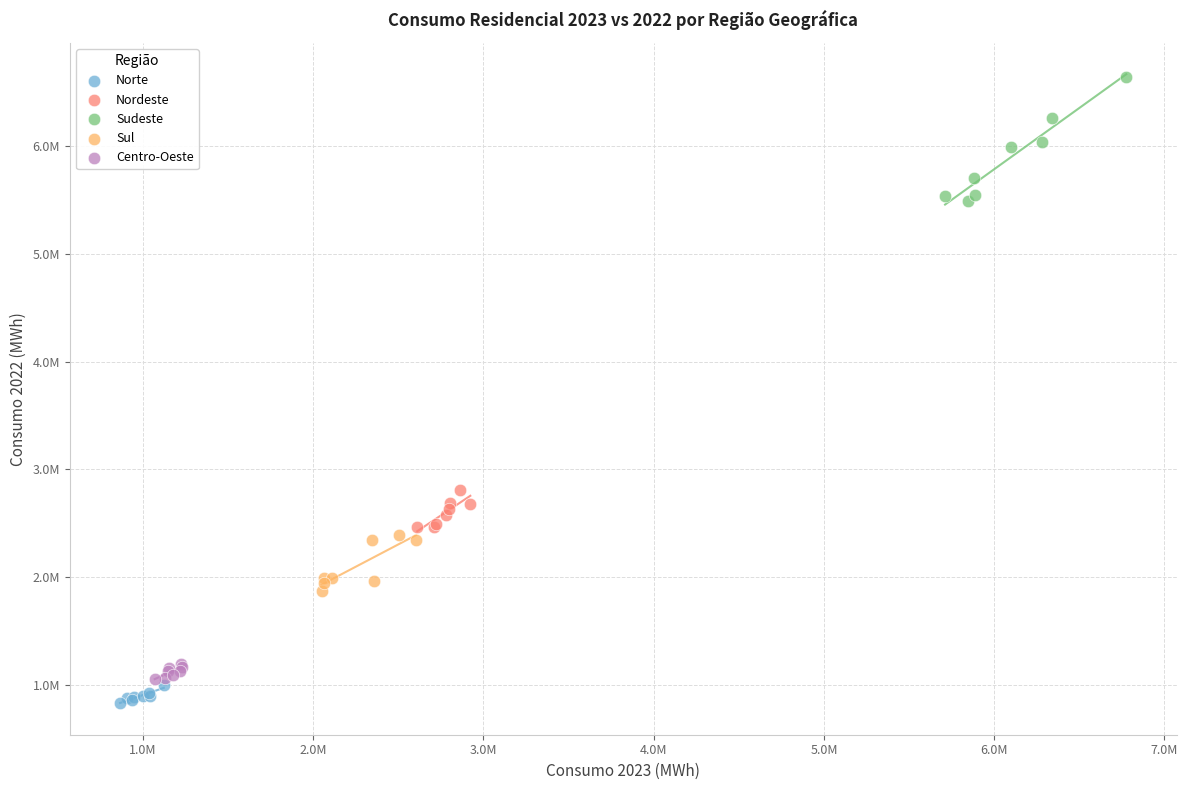

Which series has the largest Y range (max minus min)?

Sudeste